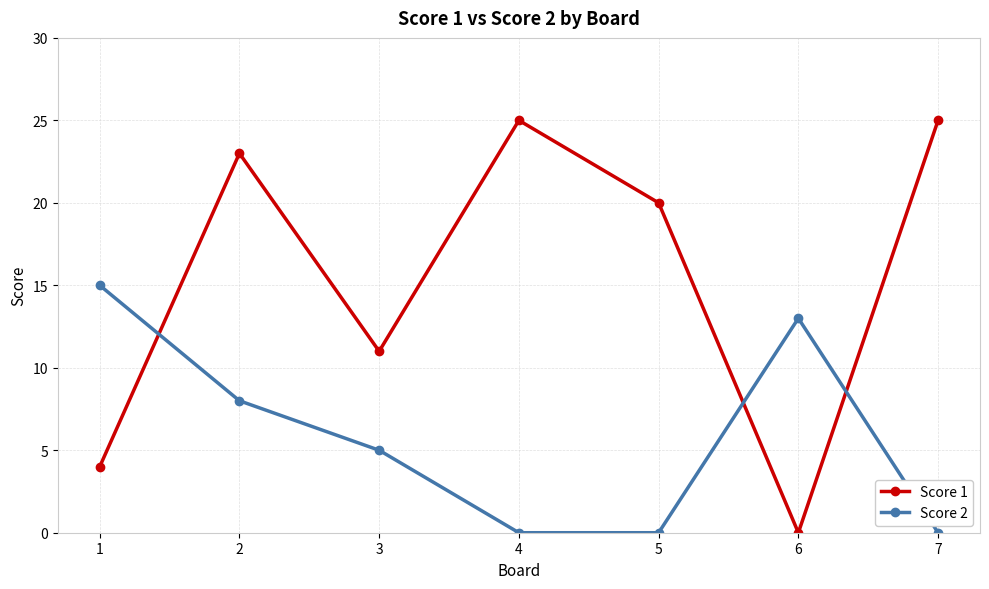

What is the sum of the Score 1 values at 6 and 4?

25